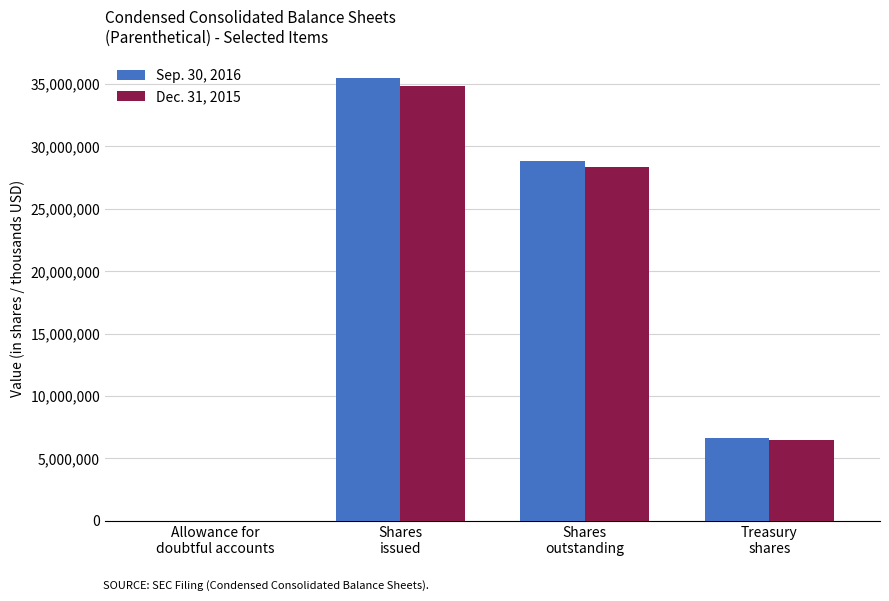

True or false: Sep. 30, 2016 has a value of 8837298 at Treasury
shares.

False